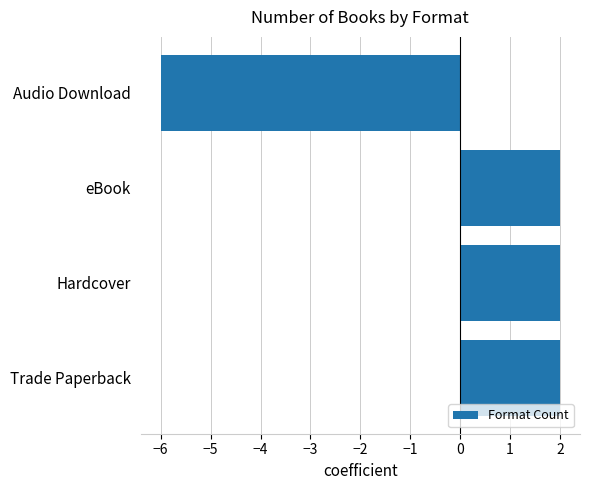

The value at Trade Paperback is 3. True or false?

False